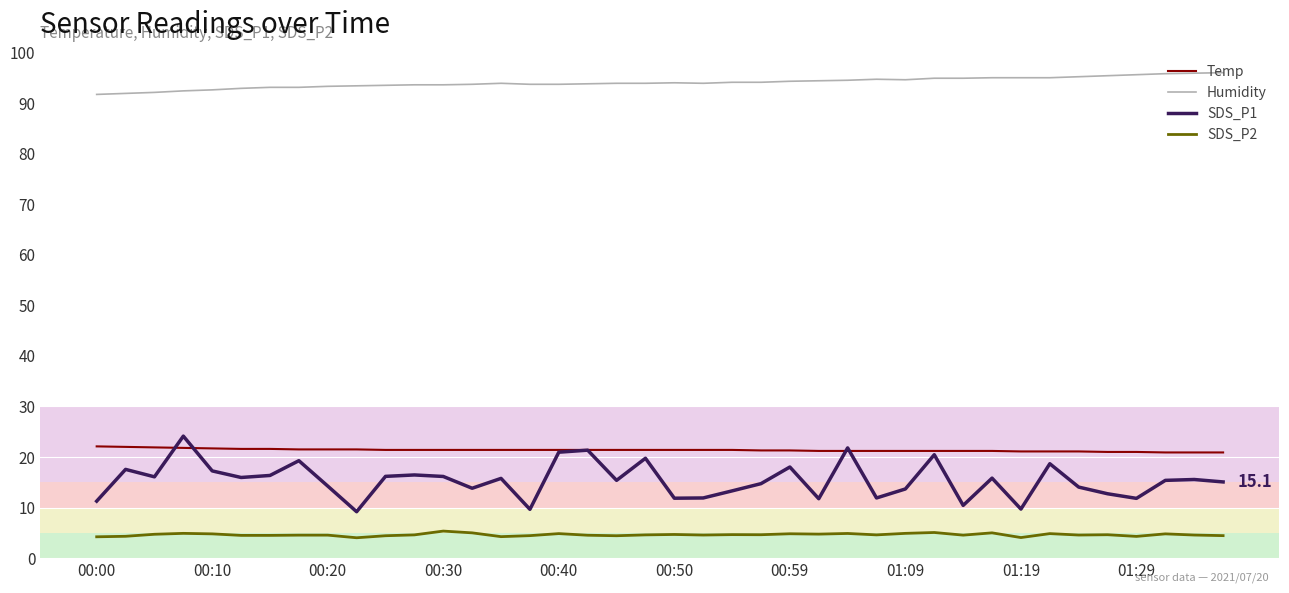

Which series has the largest total across all categories?

Humidity